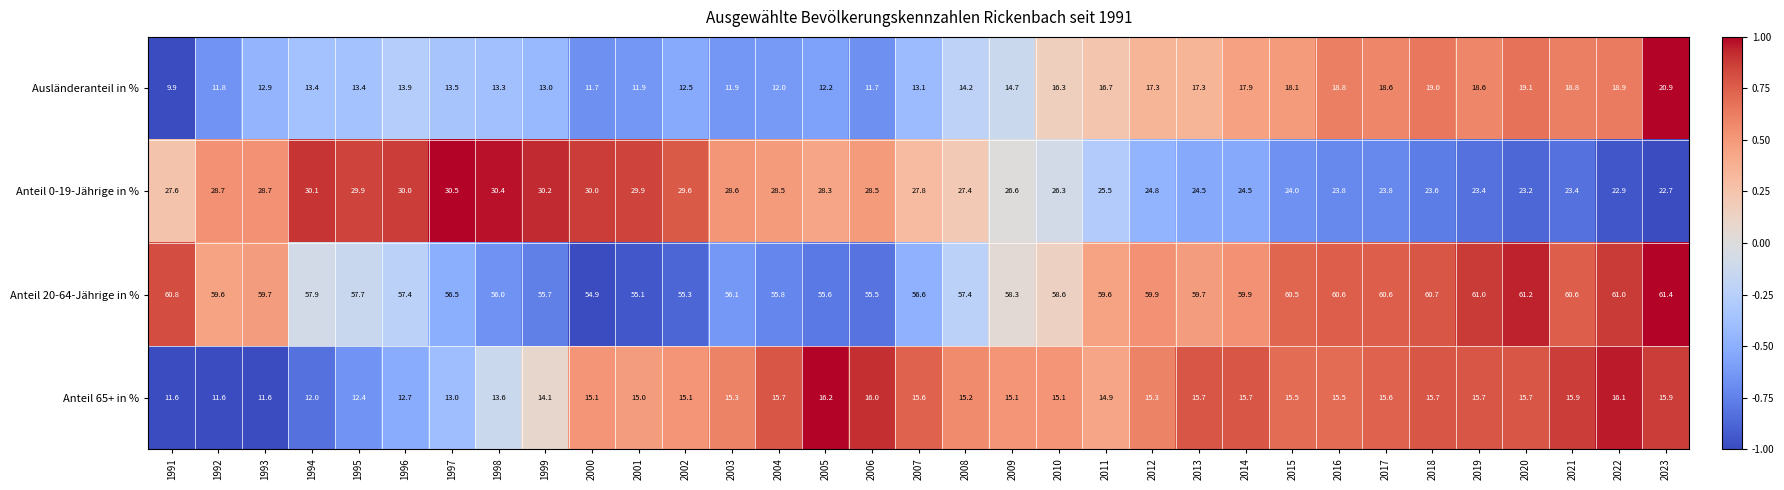

The value of Anteil 65+ in % at 2001 is 7.9. True or false?

False